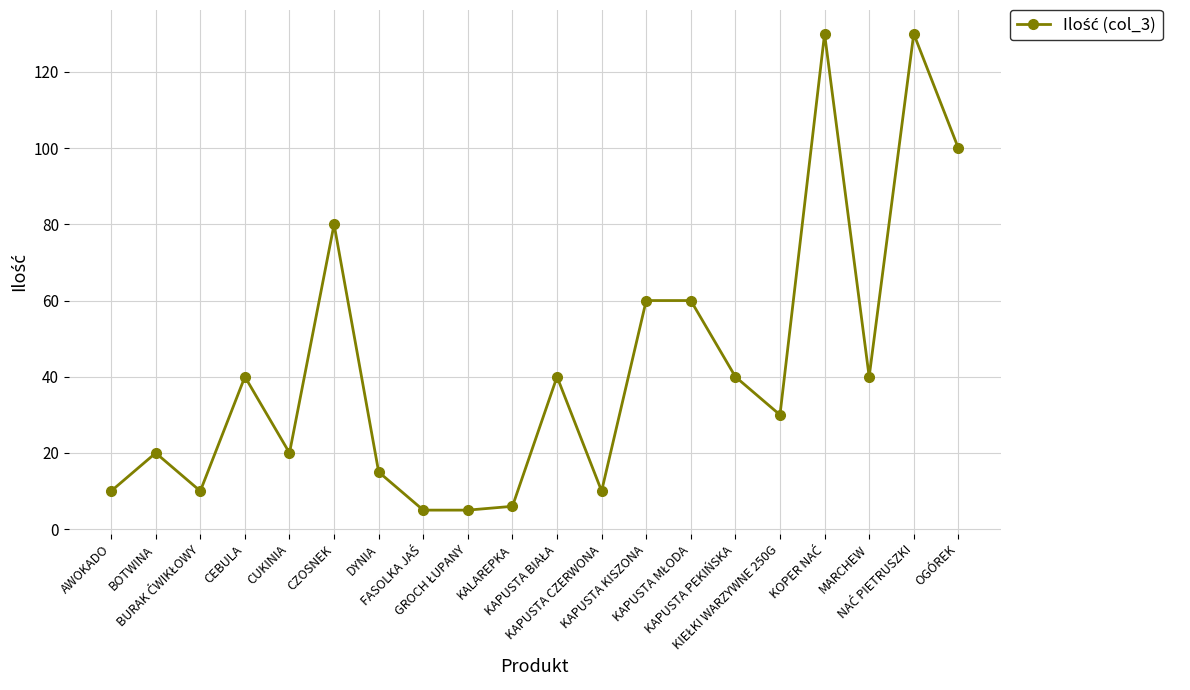

Is it true that the value at OGÓREK is 100?

True